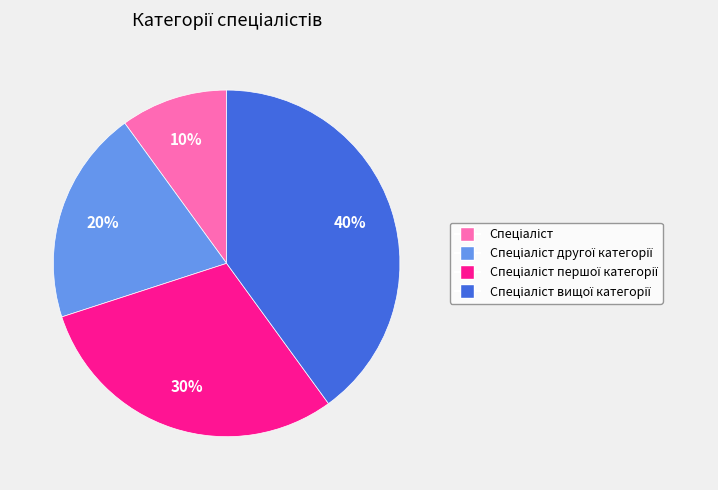

Is there a majority slice in this chart?

No